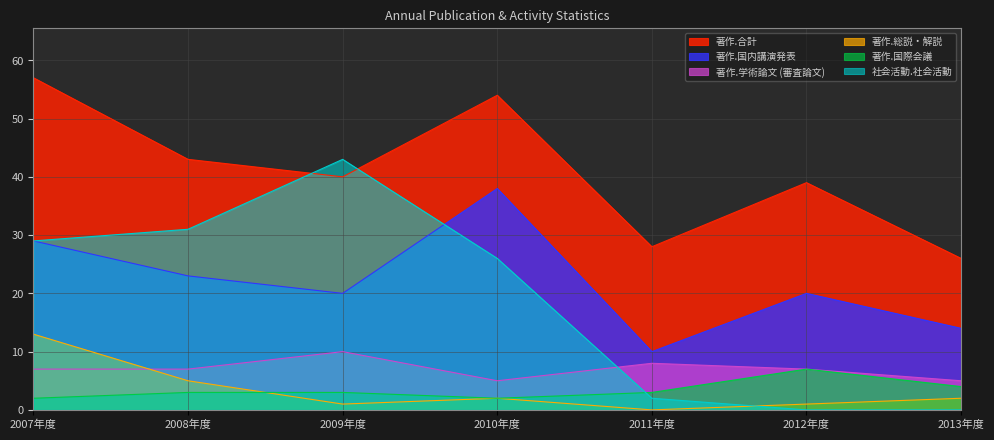

What is the lowest value of the 著作.学術論文 (審査論文) series?

5